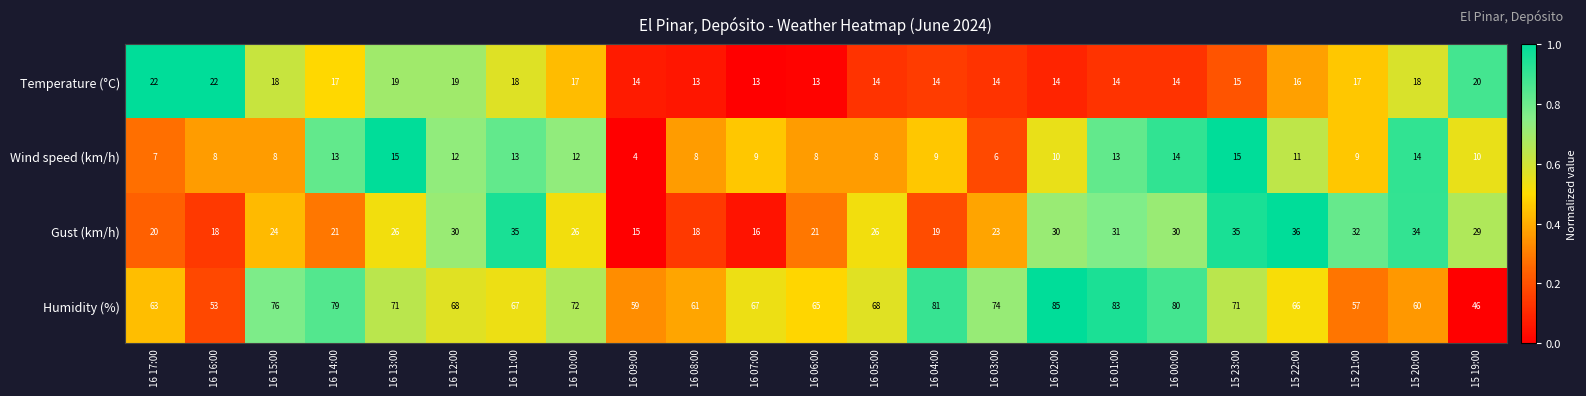

Read the Humidity (%) value at 15 21:00.

57